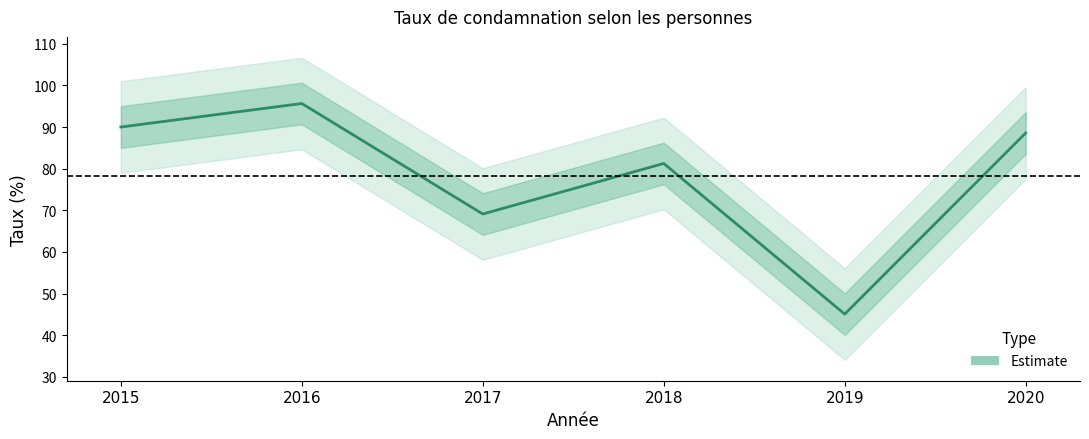

Where is the first local maximum?

2016